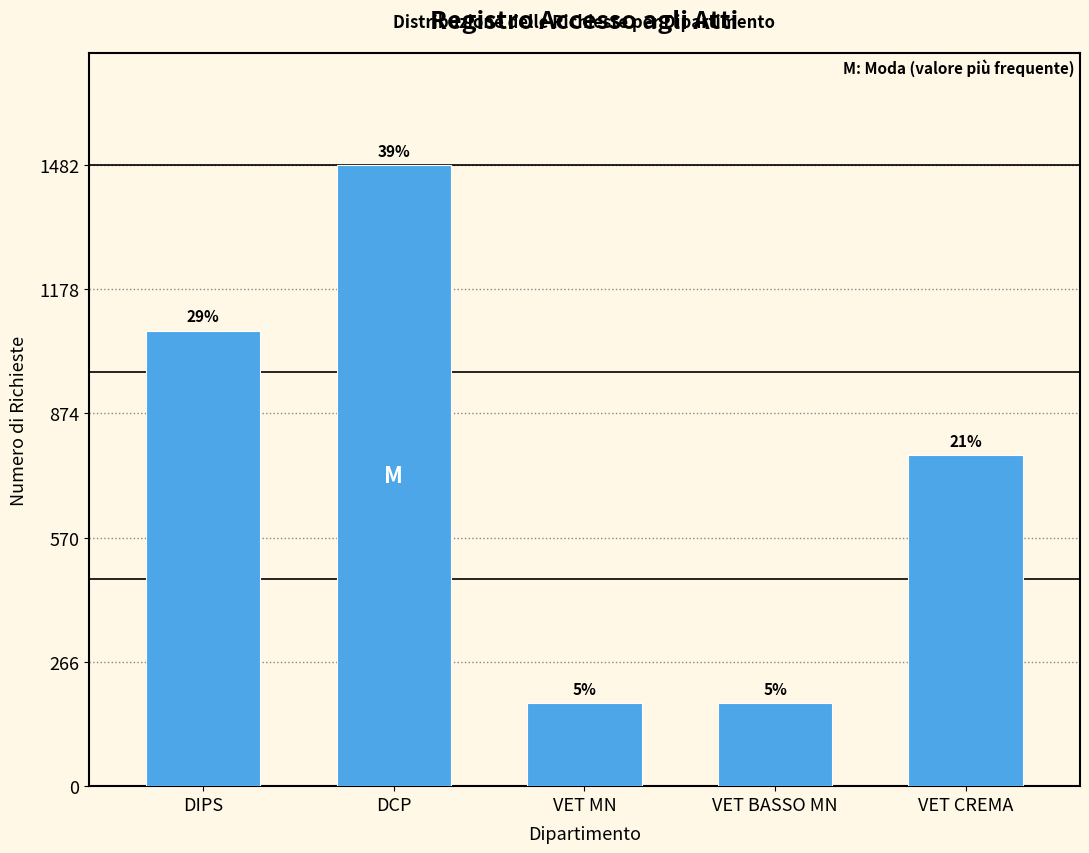

Does the chart contain any negative values?

No